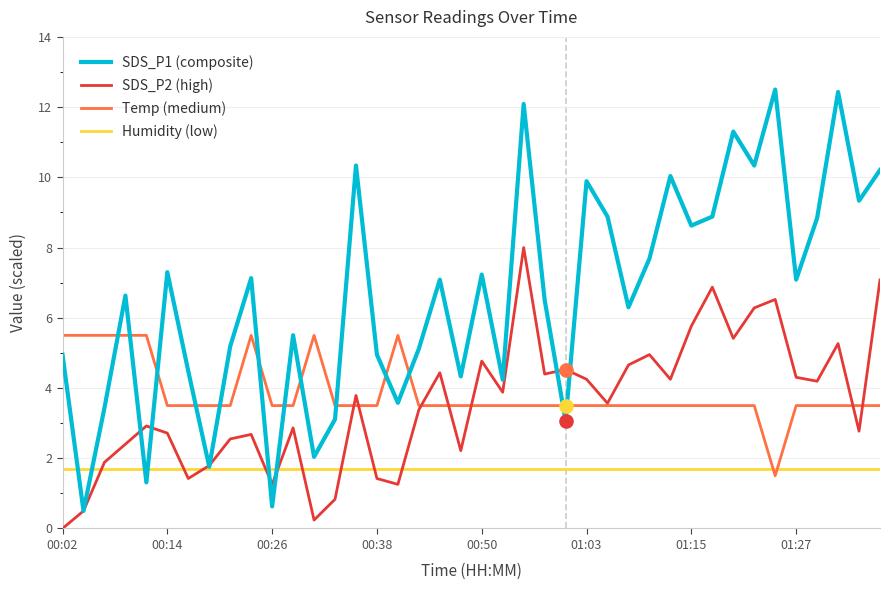

Which series has the largest total across all categories?

SDS_P1 (composite)